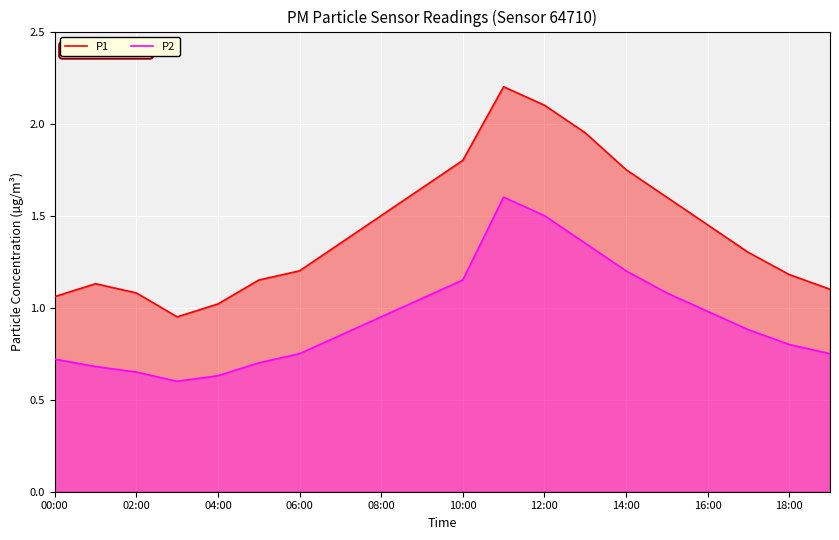

At which label is P2 closest to 1?

16:00